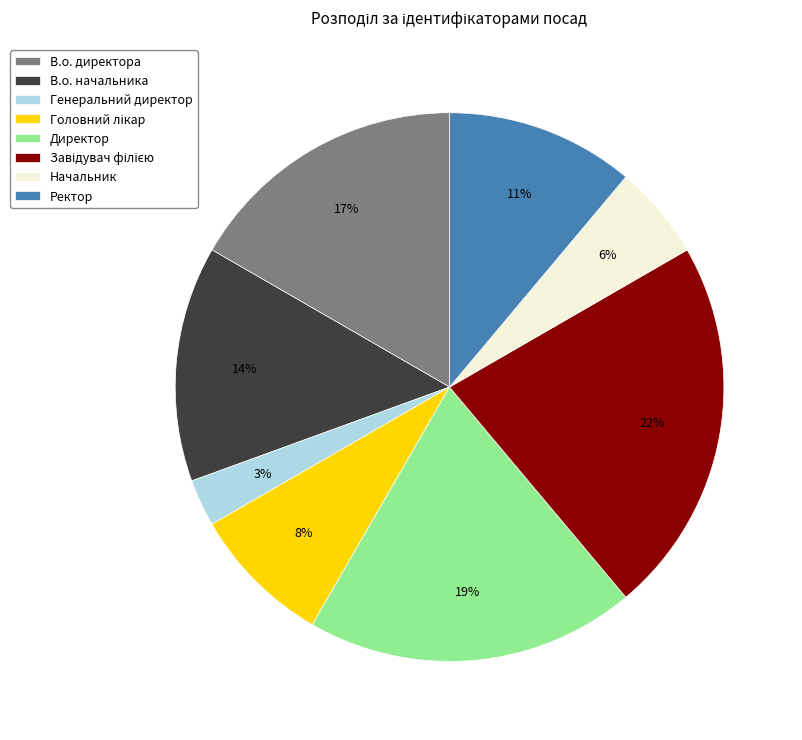

To the nearest percent, what percentage of the pie is Начальник?

6%